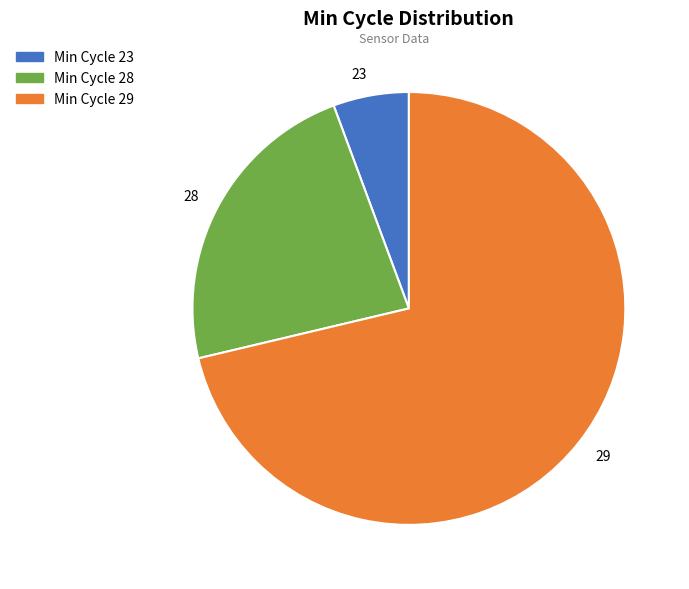

True or false: 28 accounts for 29% of the total.

False